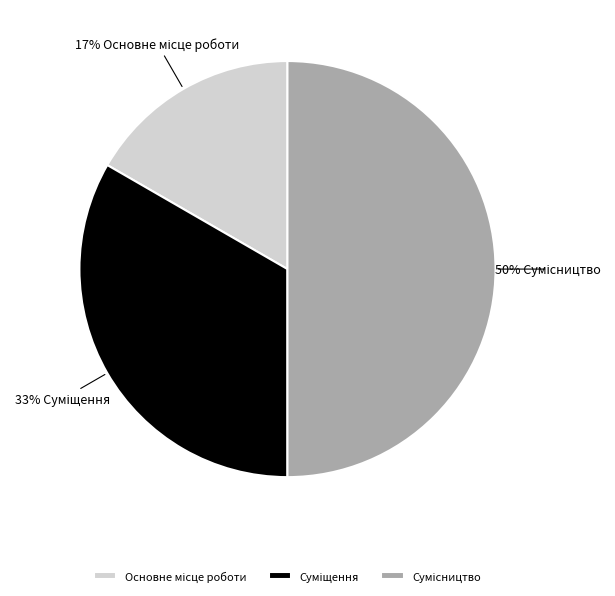

Count the number of slices in the pie.

3